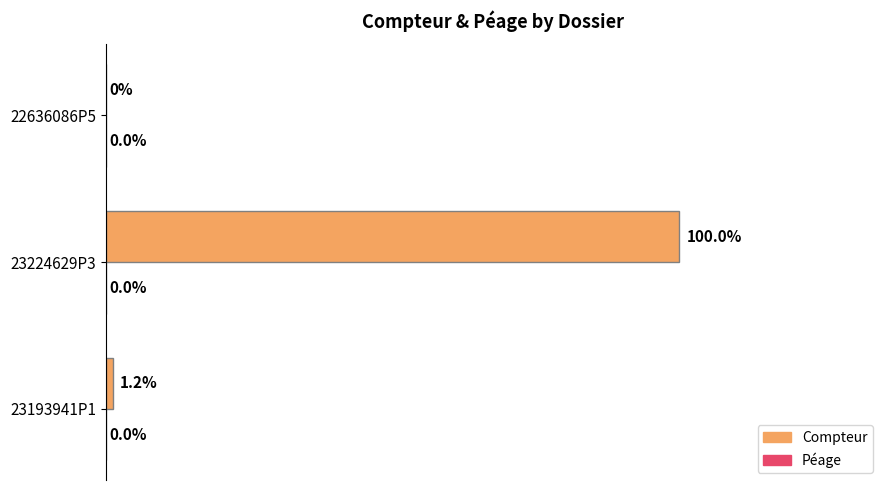

At which label is the value closest to 40?

23193941P1